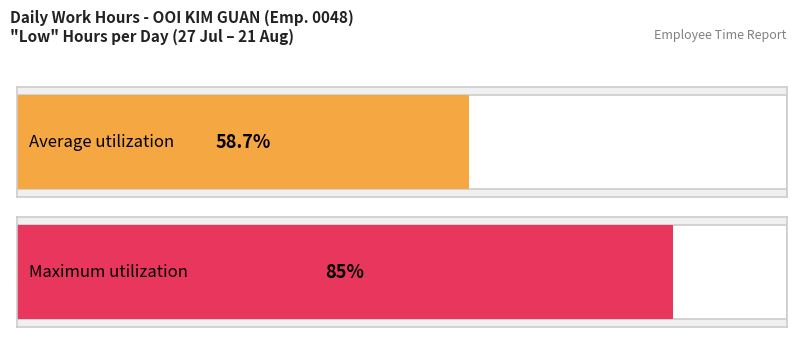

The value at 16 is 8.6. True or false?

False